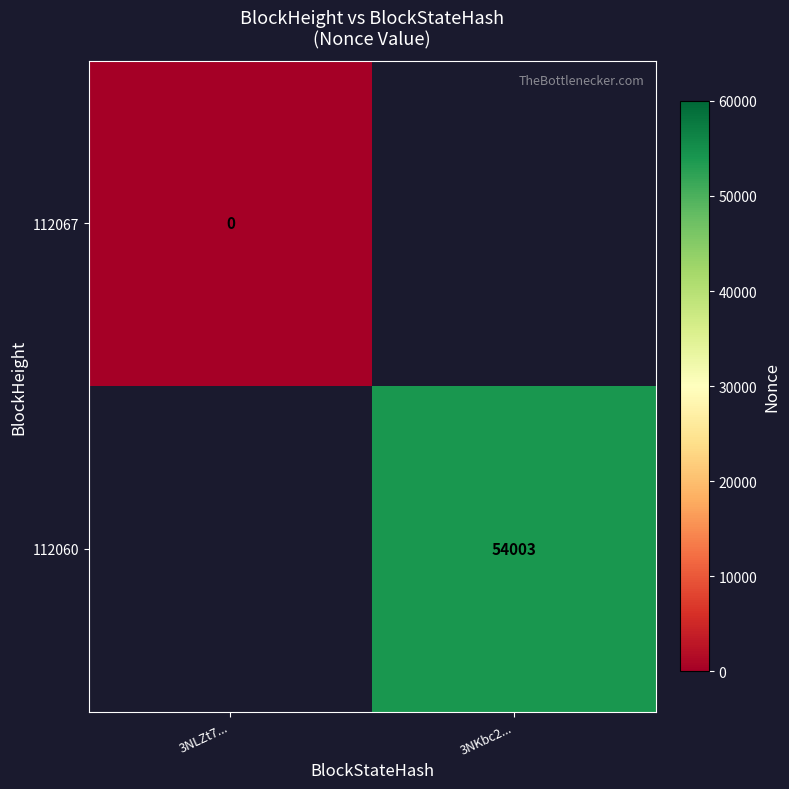

Is it true that 112060 equals 54003 at 3NKbc2...?

True